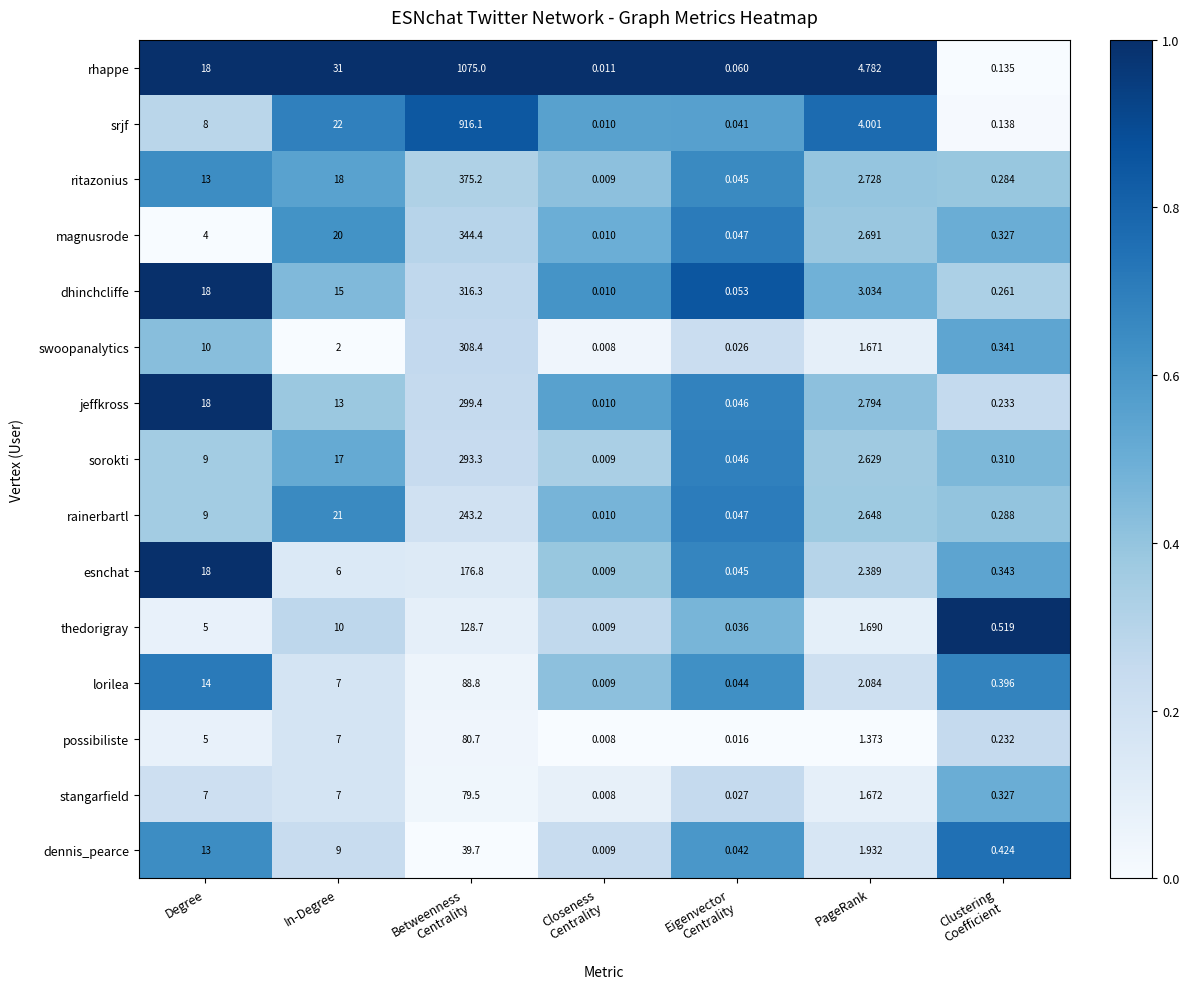

Which series has the largest range (max minus min)?

rhappe